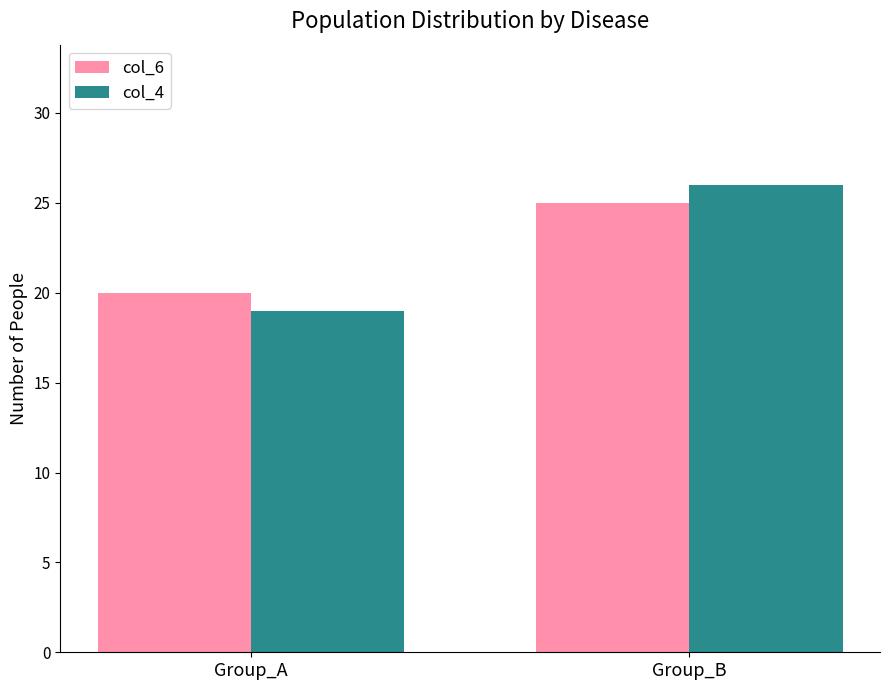

At which category is the sum across all series the highest?

Group_B